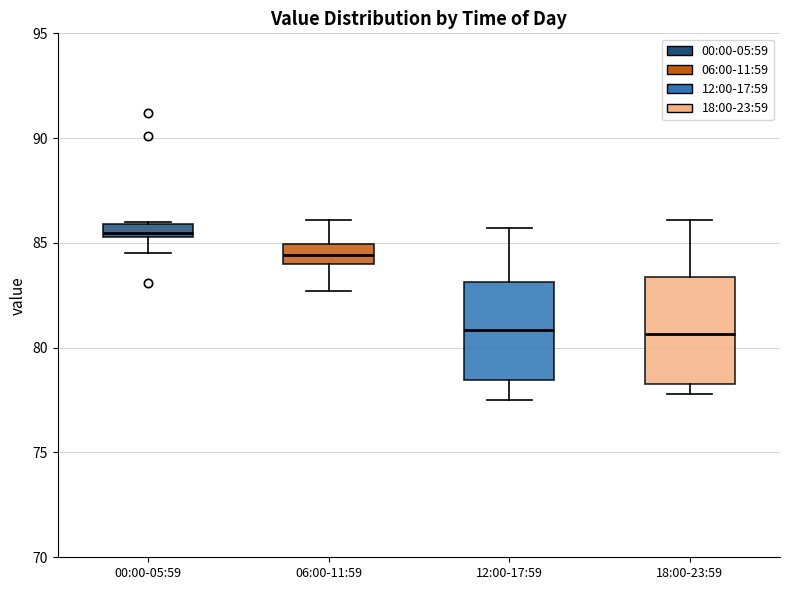

Where is the lower edge of the box for 00:00-05:59 on the y-axis? The values are not printed on the chart, so give them approximately, as read against the axis.

85.5